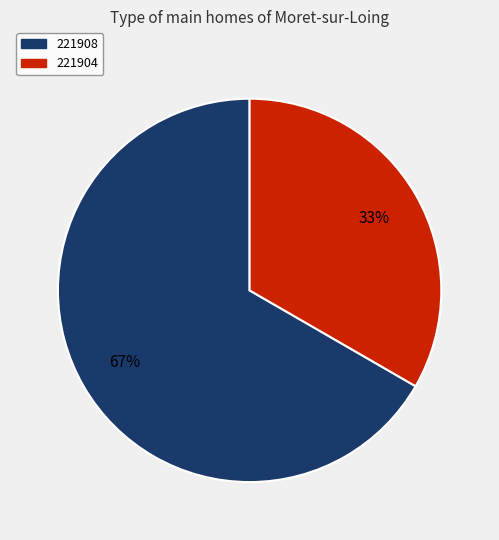

To the nearest percent, what portion does 221904 represent?

33%